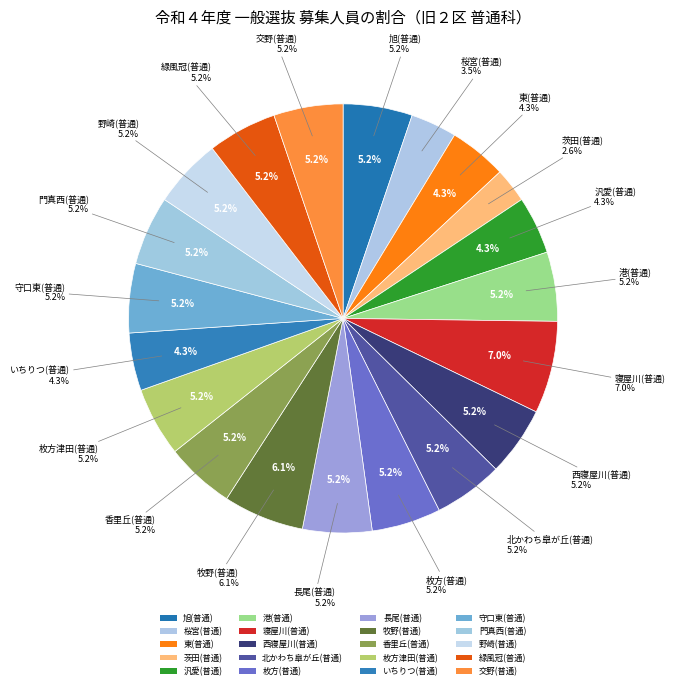

To the nearest percent, what is the difference between the 桜宮(普通) and 枚方(普通) slice percentages?

2%